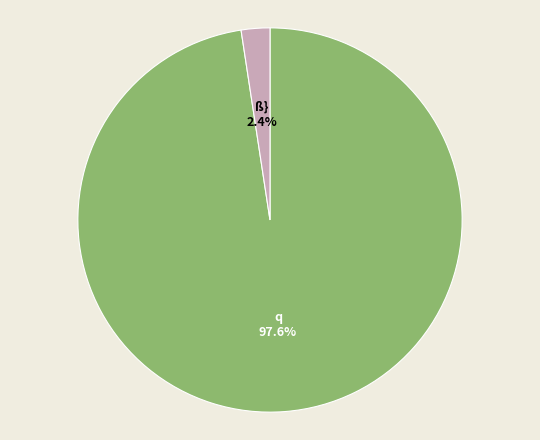

Does any single category account for the majority?

Yes